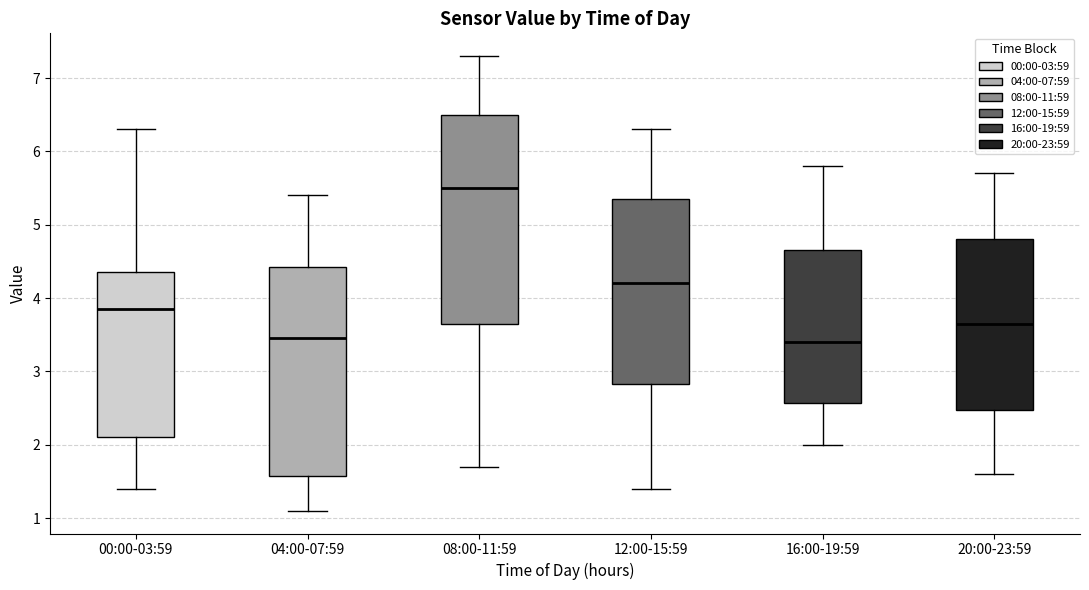

Reading left to right, transcribe this box plot: for each box, give where its median line is, the range the box spans, and where its two whiskers end, as read against the y-axis. The values are not printed on the chart, so give them approximately, as read against the axis.

00:00-03:59: median 3.9, box 2.1 to 4.4, whiskers 1.4 to 6.3
04:00-07:59: median 3.5, box 1.6 to 4.4, whiskers 1.1 to 5.4
08:00-11:59: median 5.5, box 3.7 to 6.5, whiskers 1.7 to 7.3
12:00-15:59: median 4.2, box 2.8 to 5.4, whiskers 1.4 to 6.3
16:00-19:59: median 3.4, box 2.6 to 4.7, whiskers 2.0 to 5.8
20:00-23:59: median 3.7, box 2.5 to 4.8, whiskers 1.6 to 5.7